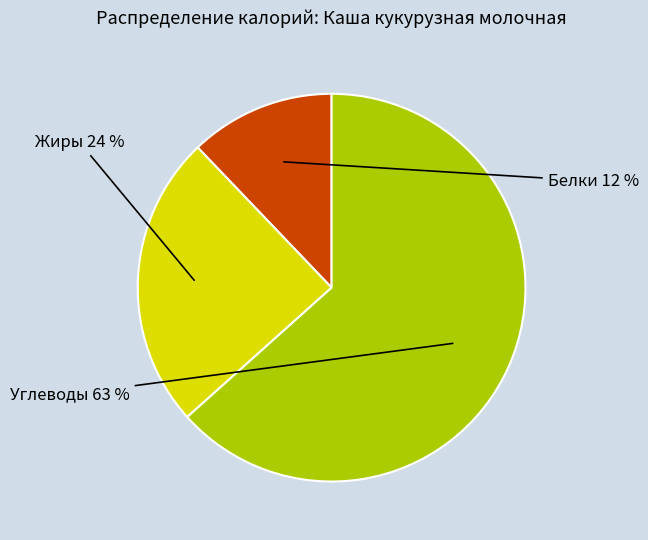

To the nearest percent, what is the average slice percentage?

33%